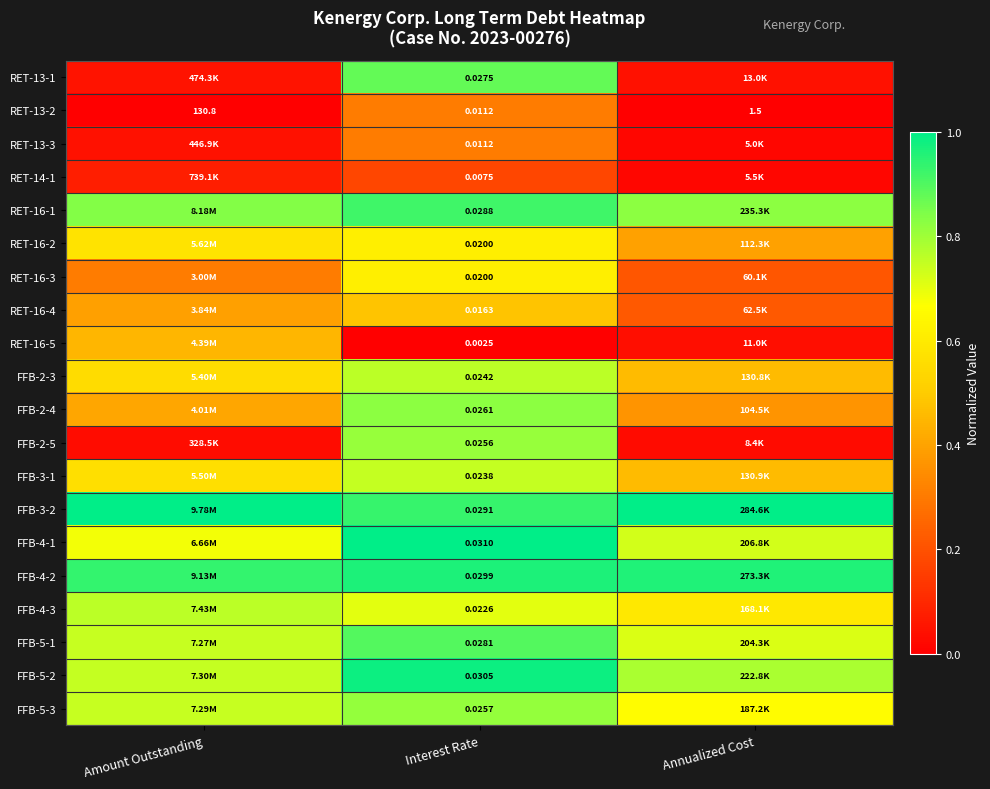

At which label does RET-13-2 first exceed 1?

Amount Outstanding